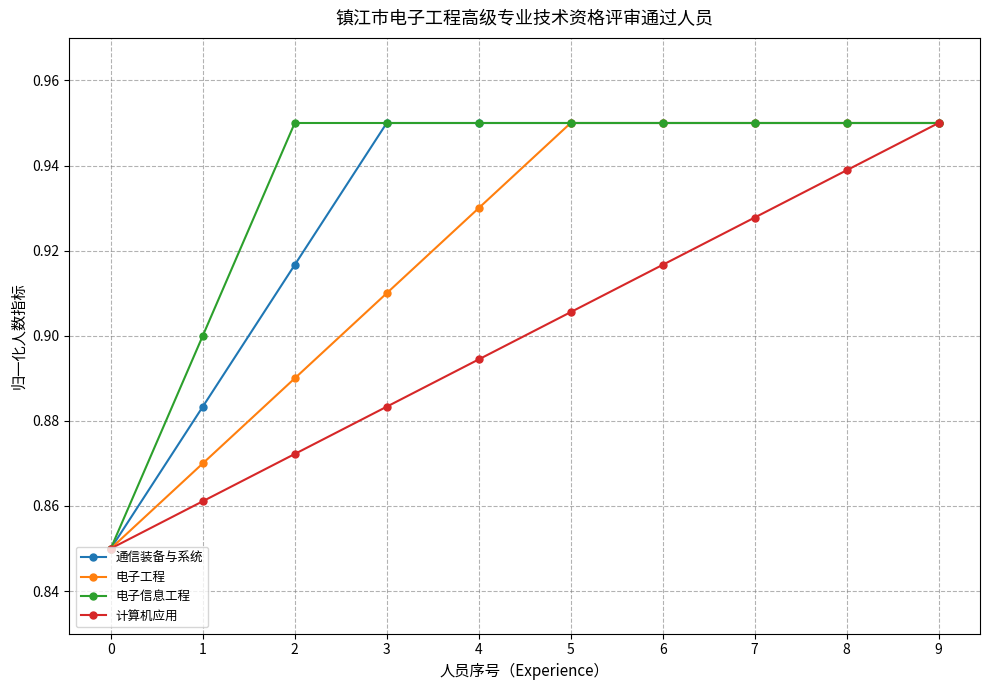

What is the sum of all 电子工程 values?

9.2